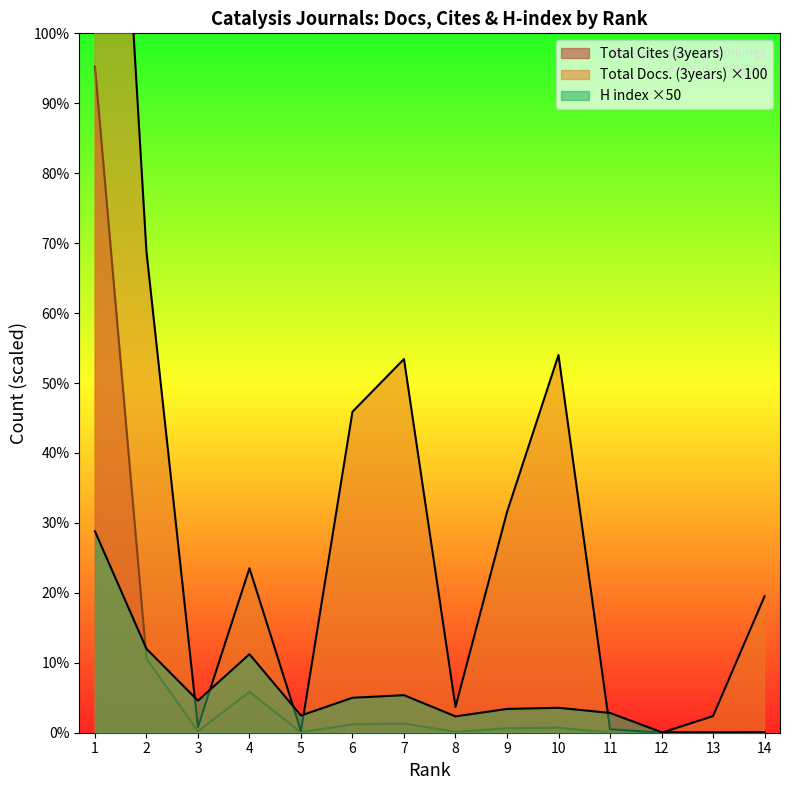

In H index, how many points are higher than both neighbors (excluding endpoints)?

3